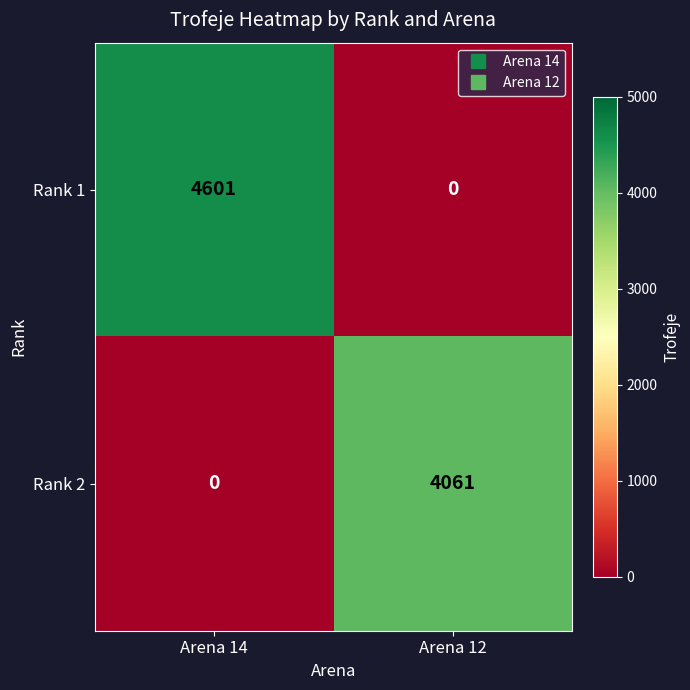

How many distinct data groups are displayed?

2